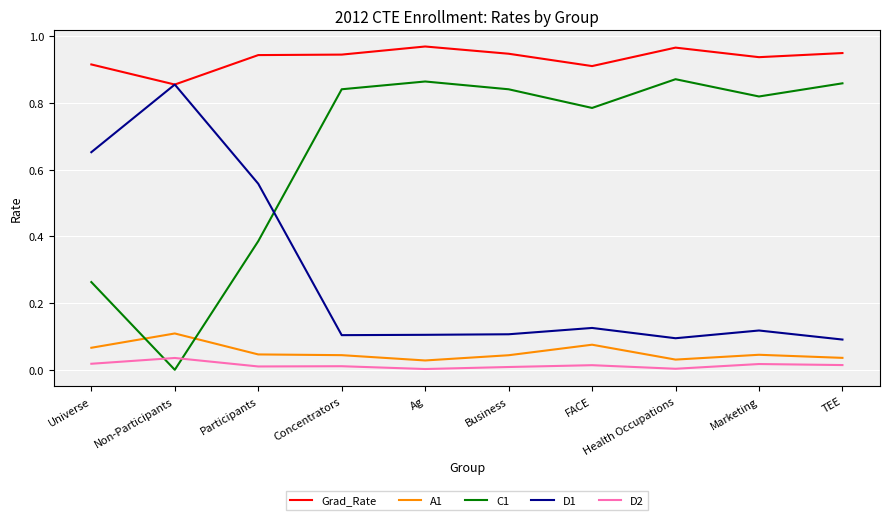

Which series has the largest range (max minus min)?

C1